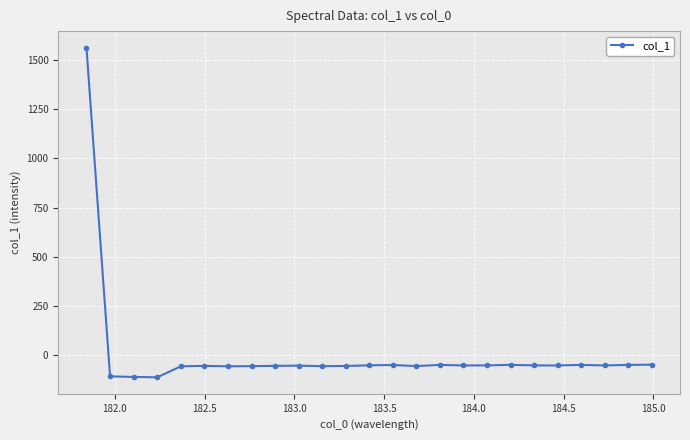

How many values are below zero?

24